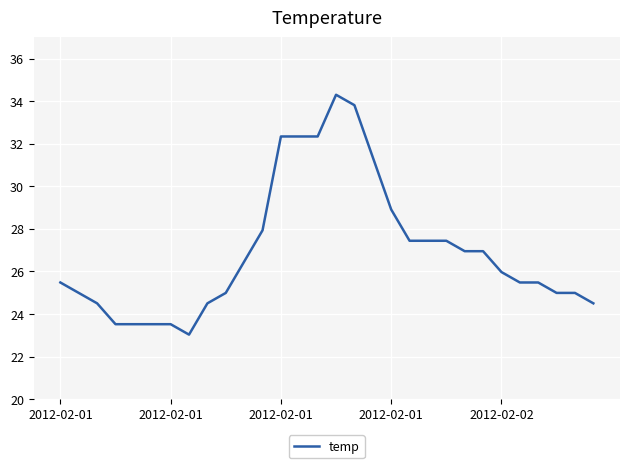

What is the smallest value displayed?

23.0